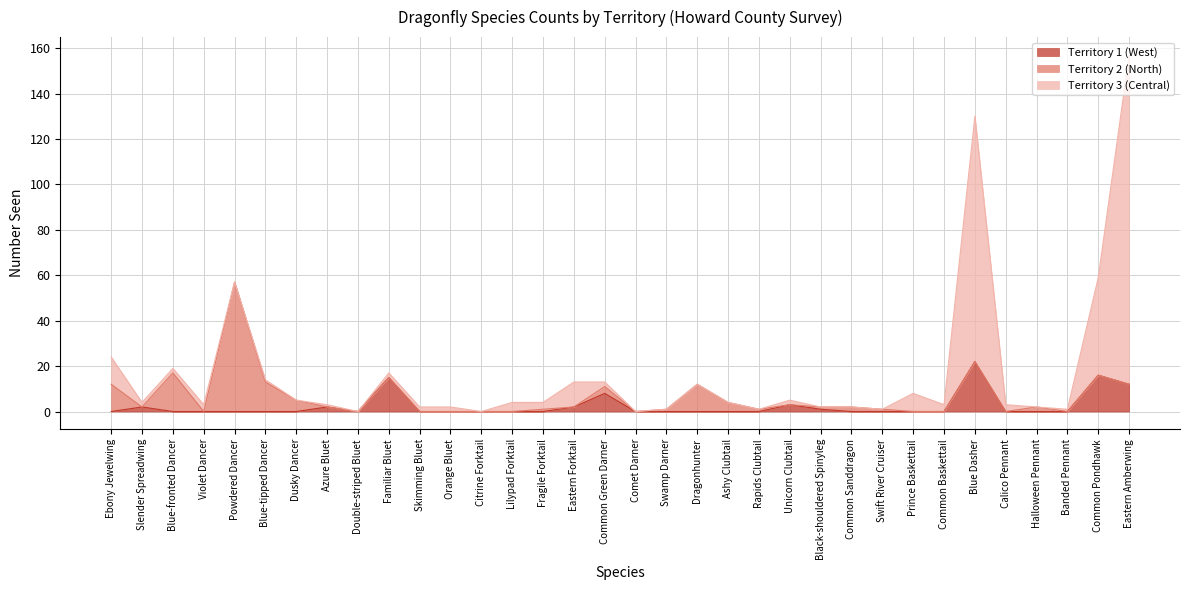

Reading left to right, extract all data points from this chart.

Territory 1 (West): Ebony Jewelwing=0	Slender Spreadwing=2	Blue-fronted Dancer=0	Violet Dancer=0	Powdered Dancer=0	Blue-tipped Dancer=0	Dusky Dancer=0	Azure Bluet=2	Double-striped Bluet=0	Familiar Bluet=15	Skimming Bluet=0	Orange Bluet=0	Citrine Forktail=0	Lilypad Forktail=0	Fragile Forktail=0	Eastern Forktail=2	Common Green Darner=8	Comet Darner=0	Swamp Darner=0	Dragonhunter=0	Ashy Clubtail=0	Rapids Clubtail=0	Unicorn Clubtail=3	Black-shouldered Spinyleg=1	Common Sanddragon=0	Swift River Cruiser=0	Prince Baskettail=0	Common Baskettail=0	Blue Dasher=22	Calico Pennant=0	Halloween Pennant=0	Banded Pennant=0	Common Pondhawk=16	Eastern Amberwing=12
Territory 2 (North): Ebony Jewelwing=12	Slender Spreadwing=0	Blue-fronted Dancer=17	Violet Dancer=0	Powdered Dancer=57	Blue-tipped Dancer=13	Dusky Dancer=5	Azure Bluet=0	Double-striped Bluet=0	Familiar Bluet=0	Skimming Bluet=0	Orange Bluet=0	Citrine Forktail=0	Lilypad Forktail=0	Fragile Forktail=1	Eastern Forktail=0	Common Green Darner=3	Comet Darner=0	Swamp Darner=1	Dragonhunter=12	Ashy Clubtail=4	Rapids Clubtail=1	Unicorn Clubtail=0	Black-shouldered Spinyleg=1	Common Sanddragon=2	Swift River Cruiser=1	Prince Baskettail=0	Common Baskettail=0	Blue Dasher=0	Calico Pennant=0	Halloween Pennant=2	Banded Pennant=0	Common Pondhawk=0	Eastern Amberwing=0
Territory 3 (Central): Ebony Jewelwing=12	Slender Spreadwing=2	Blue-fronted Dancer=2	Violet Dancer=3	Powdered Dancer=0	Blue-tipped Dancer=1	Dusky Dancer=0	Azure Bluet=1	Double-striped Bluet=0	Familiar Bluet=2	Skimming Bluet=2	Orange Bluet=2	Citrine Forktail=0	Lilypad Forktail=4	Fragile Forktail=3	Eastern Forktail=11	Common Green Darner=2	Comet Darner=0	Swamp Darner=0	Dragonhunter=0	Ashy Clubtail=0	Rapids Clubtail=0	Unicorn Clubtail=2	Black-shouldered Spinyleg=0	Common Sanddragon=0	Swift River Cruiser=0	Prince Baskettail=8	Common Baskettail=3	Blue Dasher=108	Calico Pennant=3	Halloween Pennant=0	Banded Pennant=1	Common Pondhawk=43	Eastern Amberwing=145